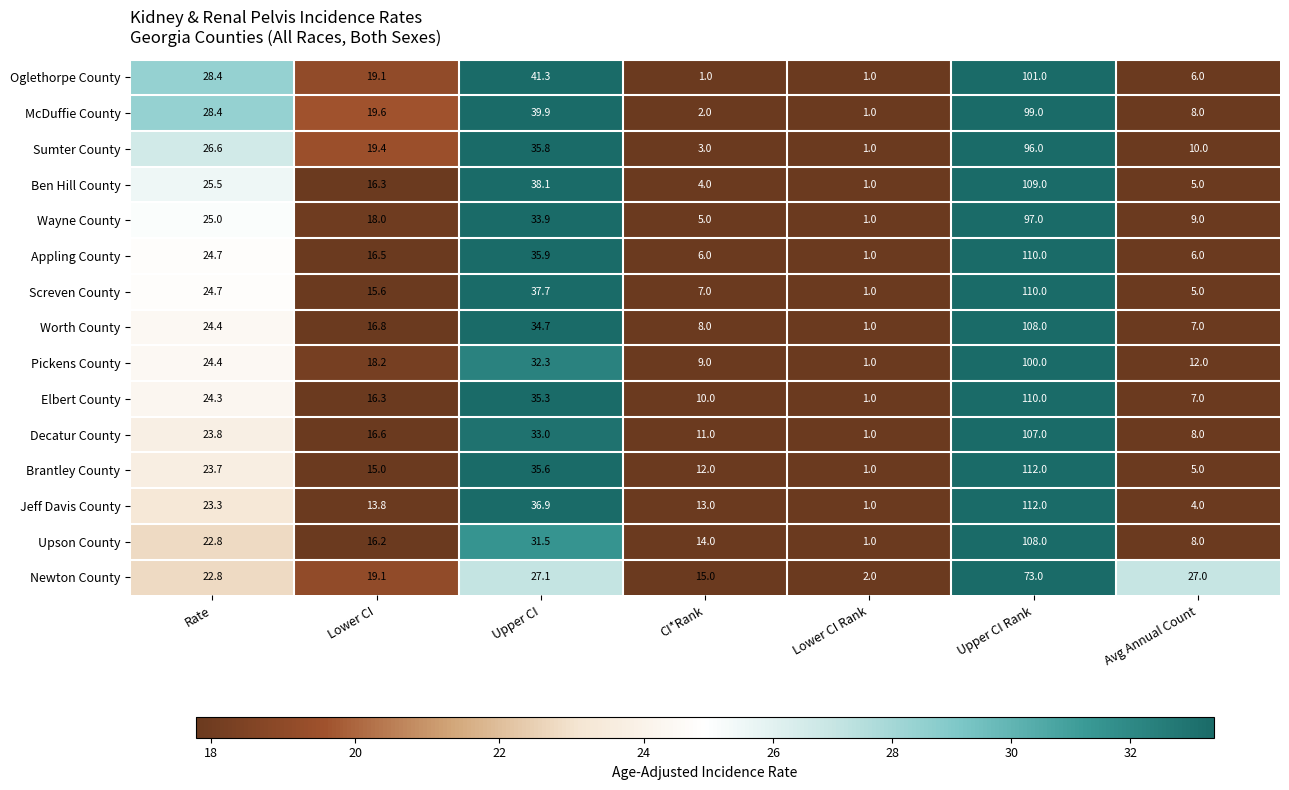

What is the total value across all series at Lower CI?

256.5